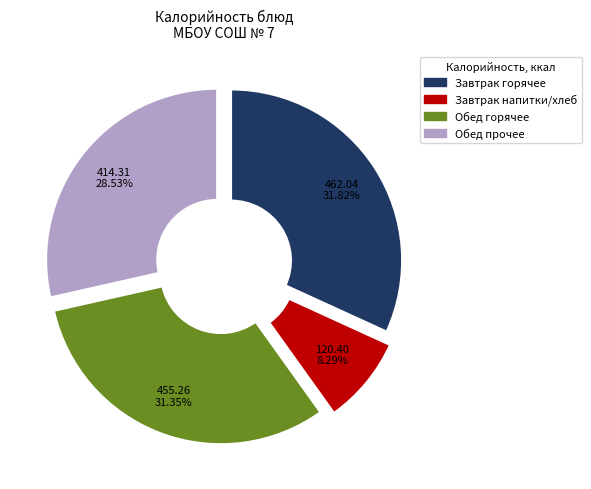

Count the number of slices in the pie.

4